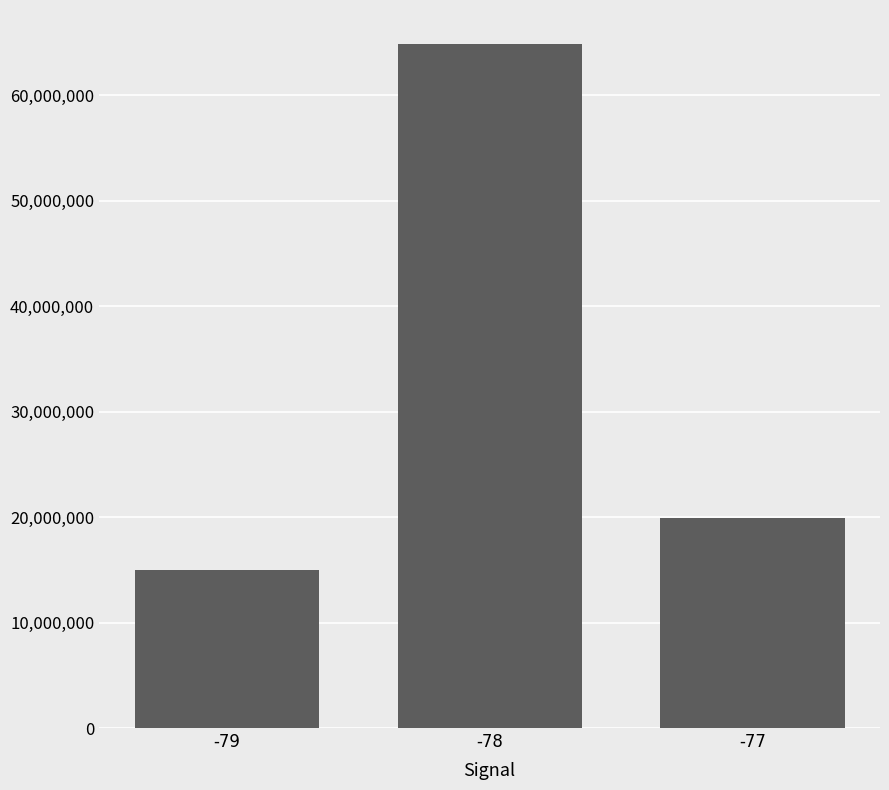

What value does the data have at -77?

19958218